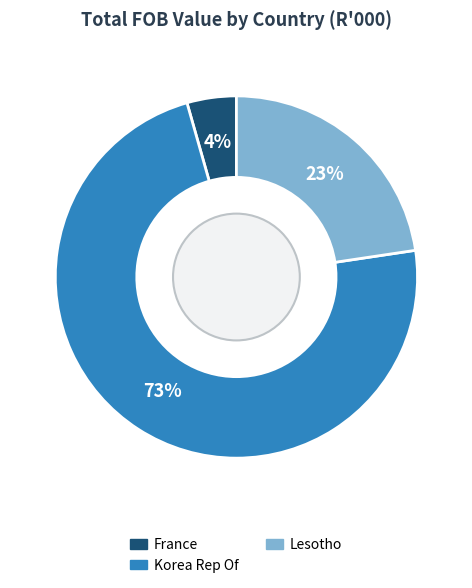

To the nearest percent, what is the average slice percentage?

33%